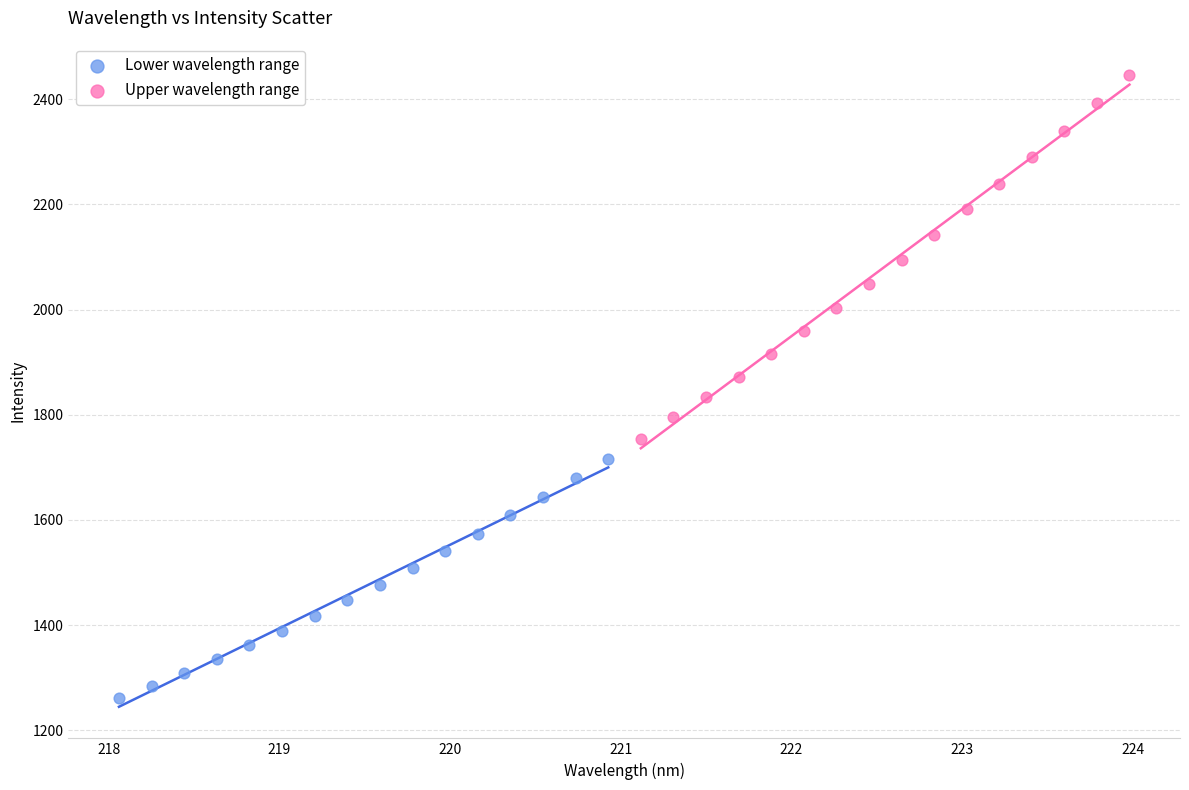

Which series contains the lowest Y value?

Lower wavelength range